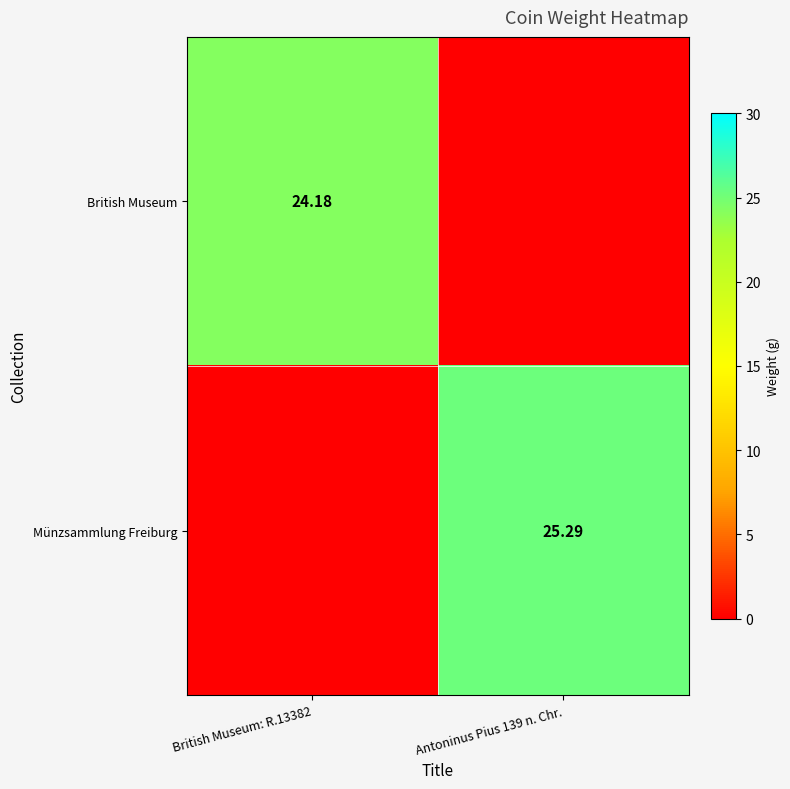

Is the value of Münzsammlung Freiburg at Antoninus Pius 139 n. Chr. greater than the value of British Museum at British Museum: R.13382?

Yes